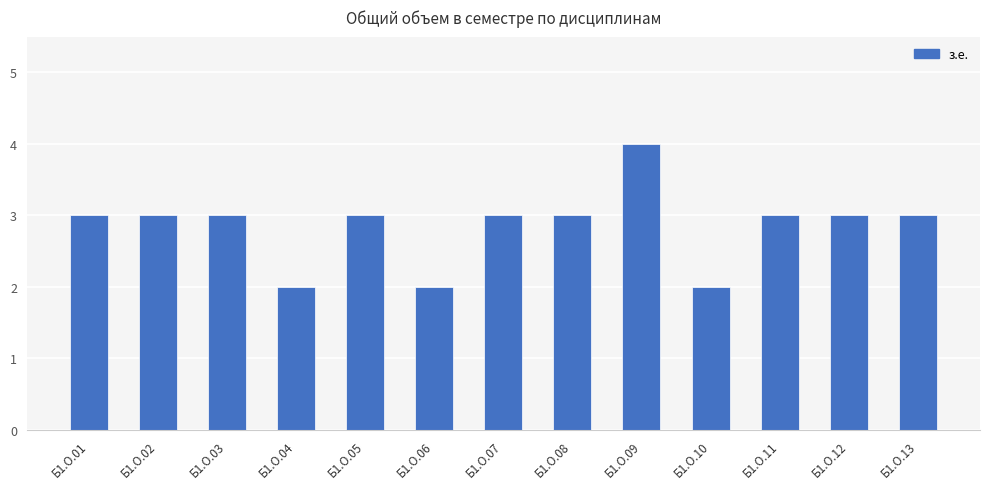

Are the bars grouped side by side (vs. stacked)?

No